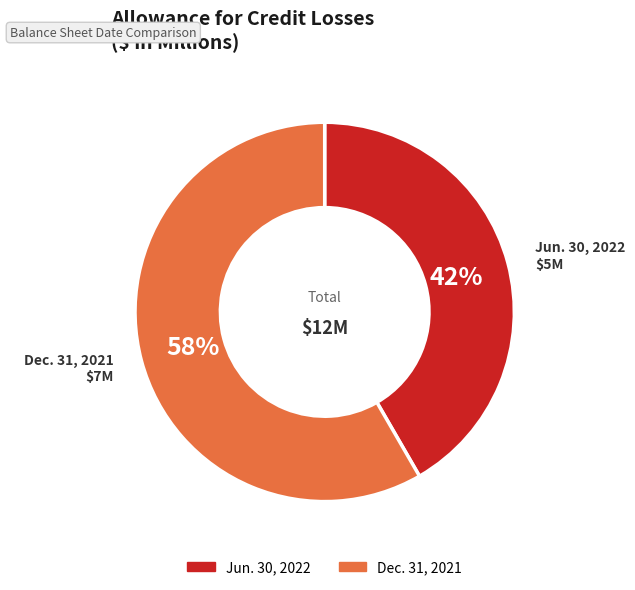

How many segments does this pie chart have?

2